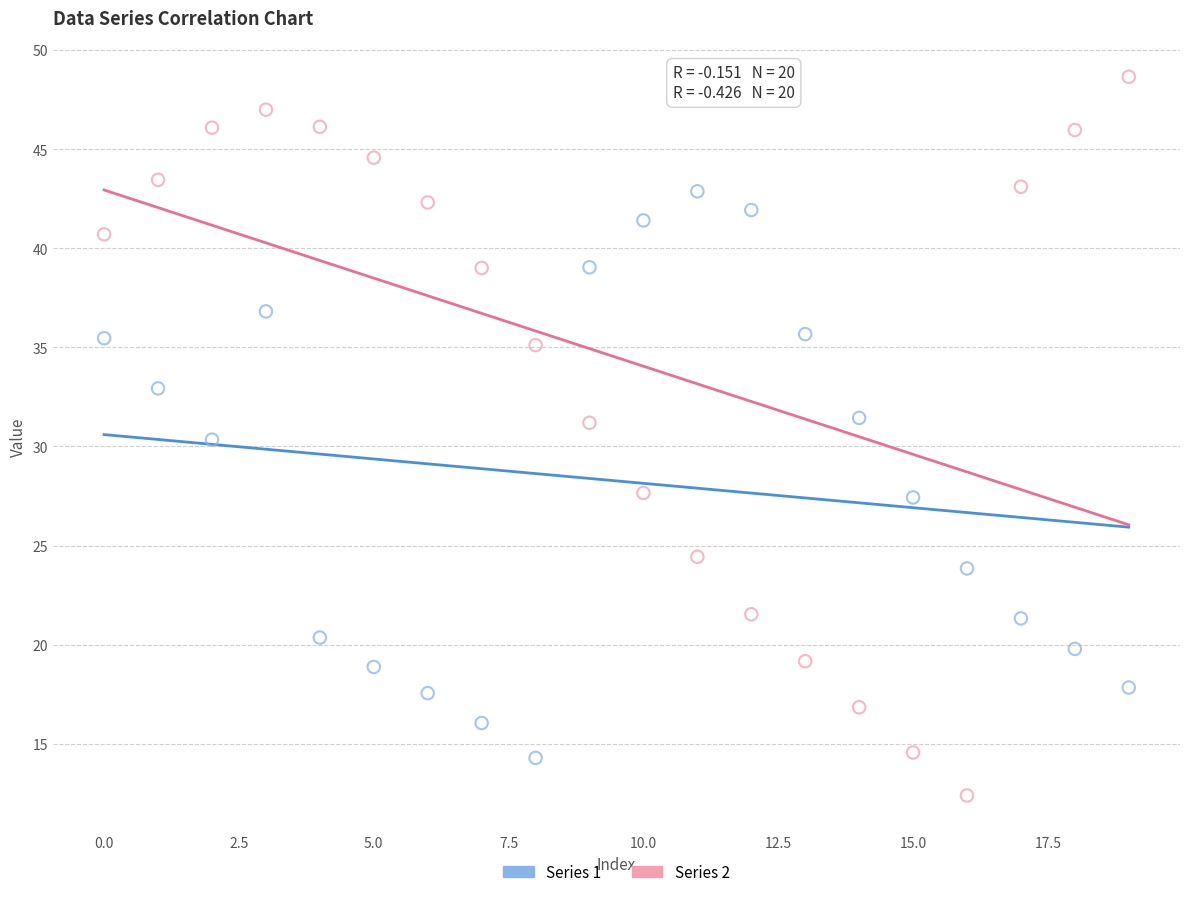

Which series reaches the maximum Y coordinate?

Series 2